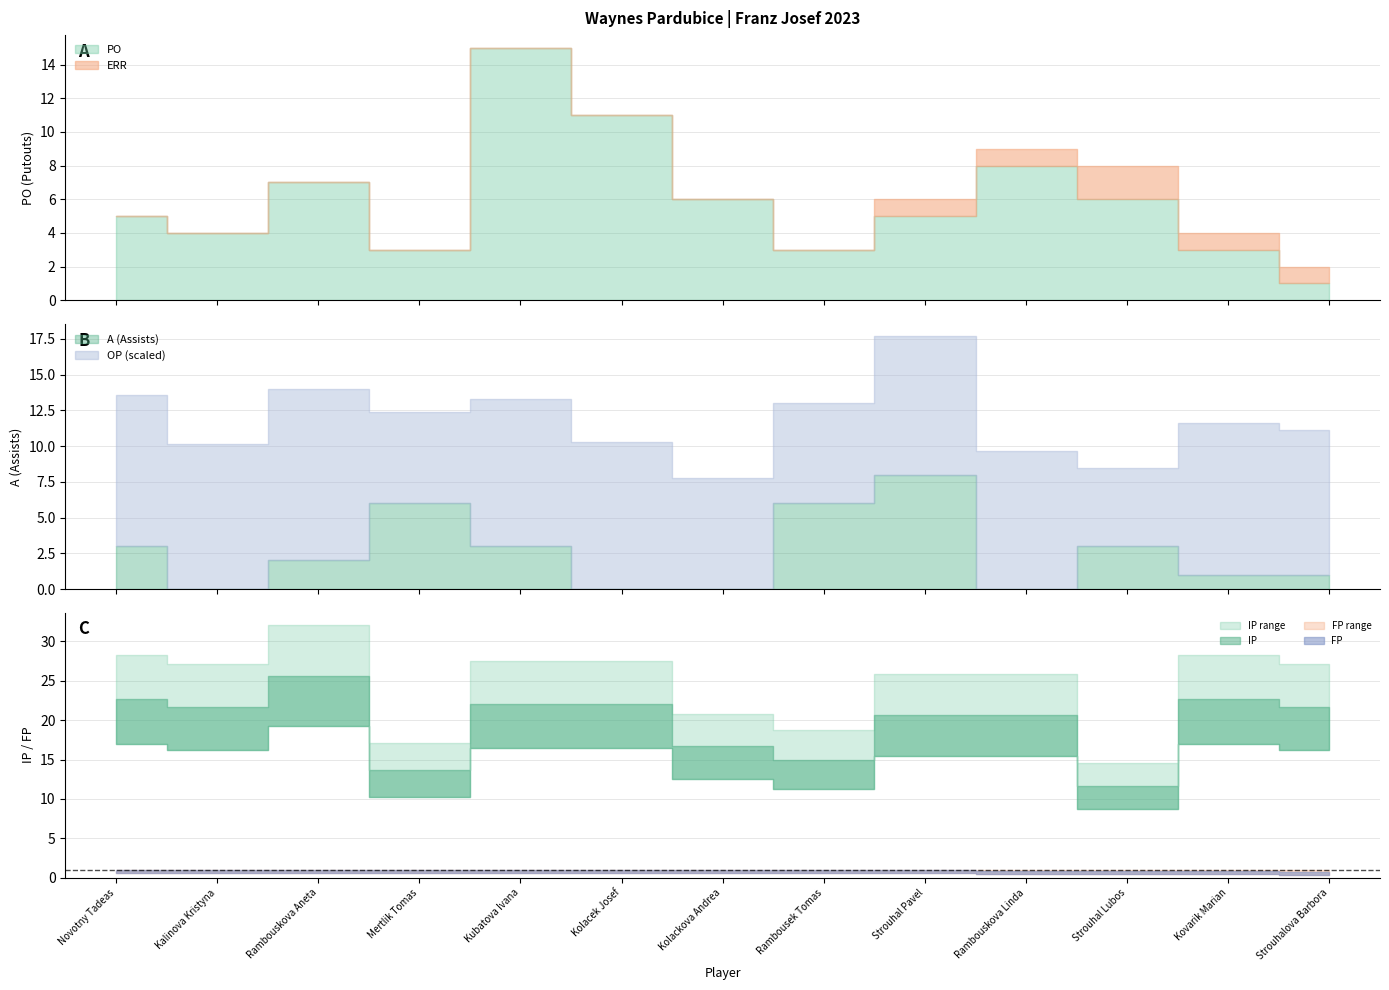

What are all the series names shown in the legend?

PO, OP, IP, A, FP, ERR